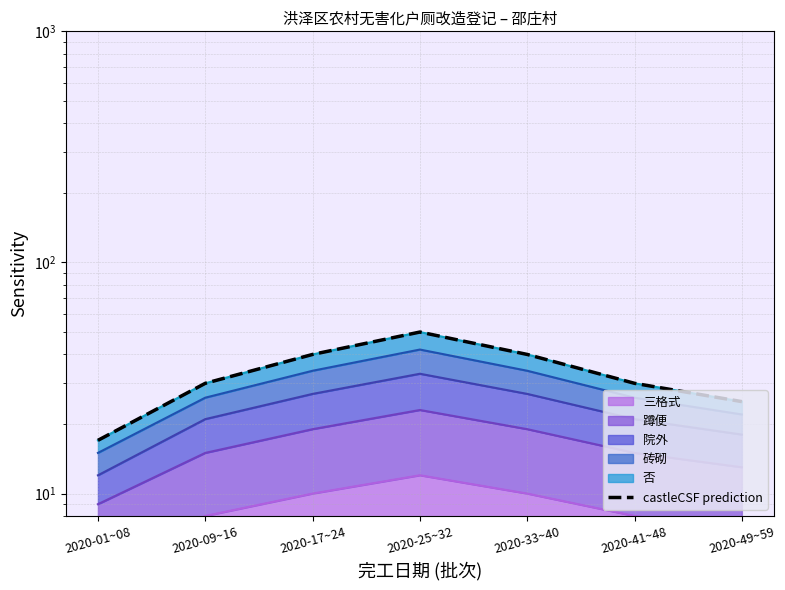

List the labels in order of value, largest first.

2020-25~32, 2020-17~24, 2020-33~40, 2020-09~16, 2020-41~48, 2020-49~59, 2020-01~08